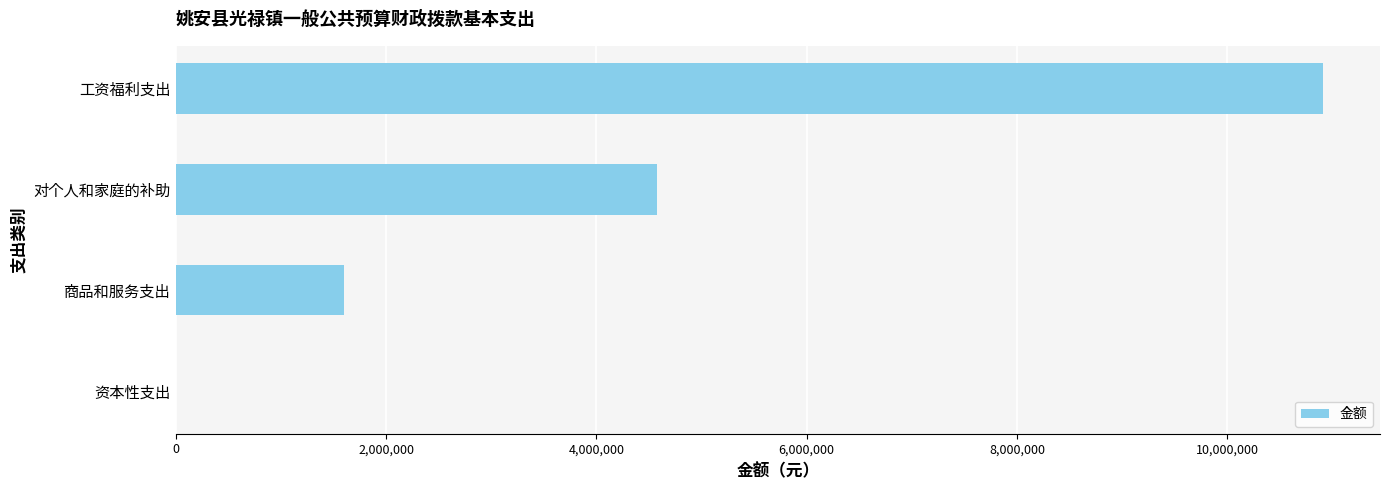

What is the maximum value shown in the chart?

10906007.4